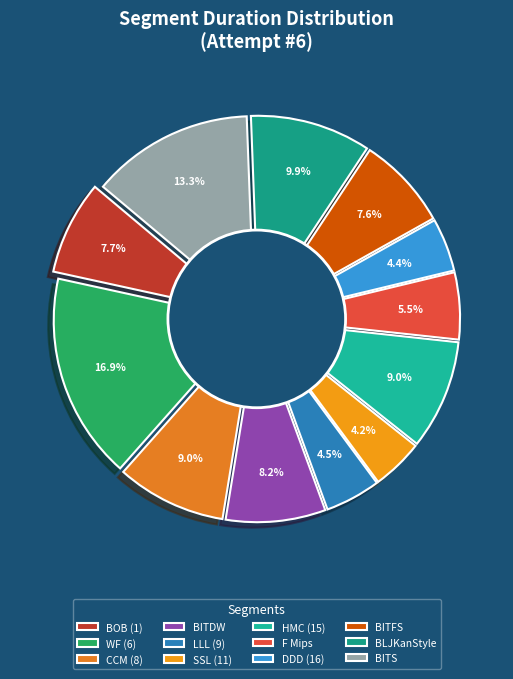

How many slices are in this pie chart?

12